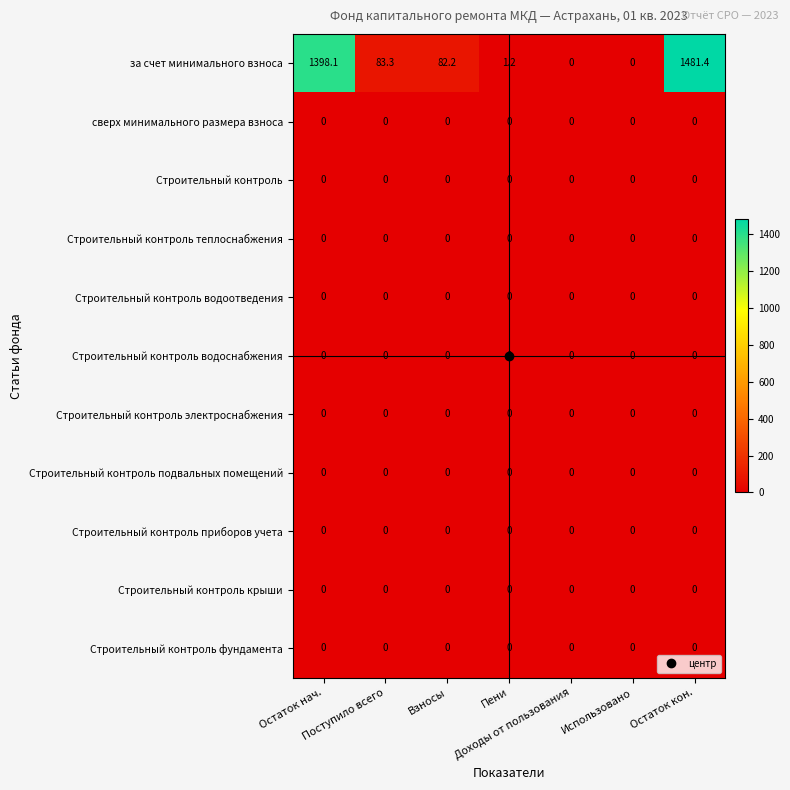

What is the maximum value shown in the chart?

1481.4